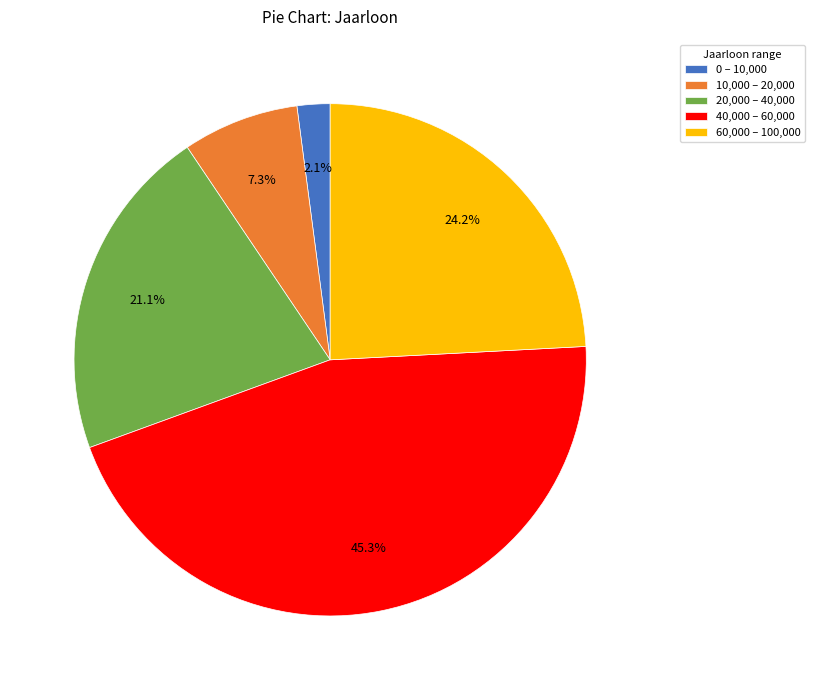

Approximately how many times larger is the value at 10,000 – 20,000 compared to 60,000 – 100,000?

0.3